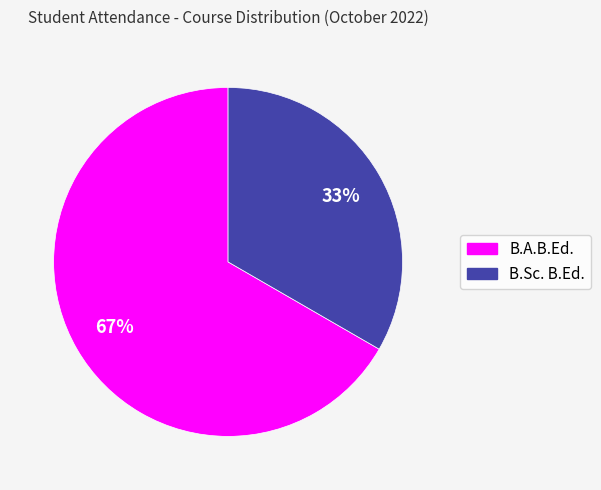

What percentage is the B.Sc. B.Ed. slice, to the nearest percent?

33%